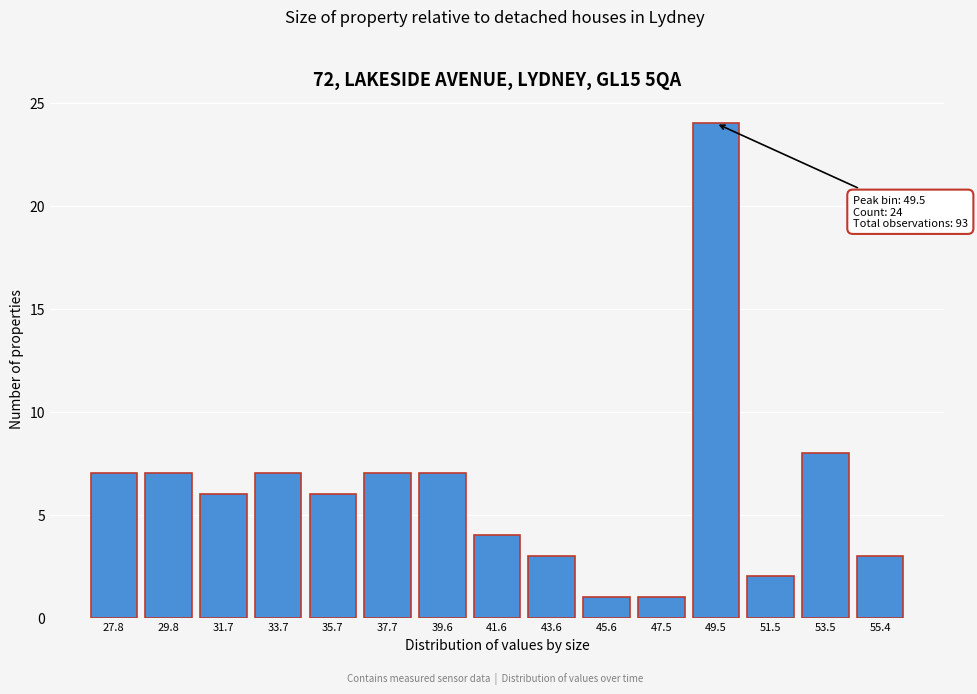

Reading right to left, transcribe all the data shown in this chart.

3	8	2	24	1	1	3	4	7	7	6	7	6	7	7